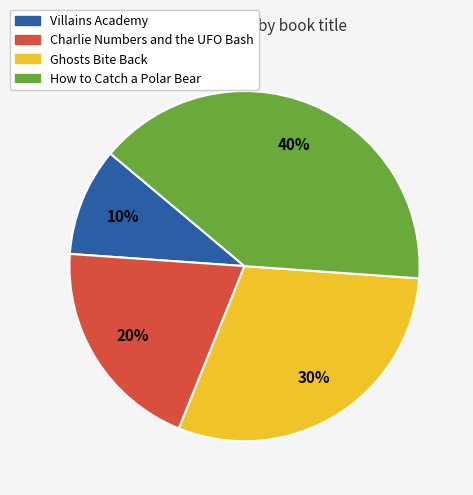

Approximately how many times larger is the value at How to Catch a Polar Bear compared to Charlie Numbers and the UFO Bash?

2.0